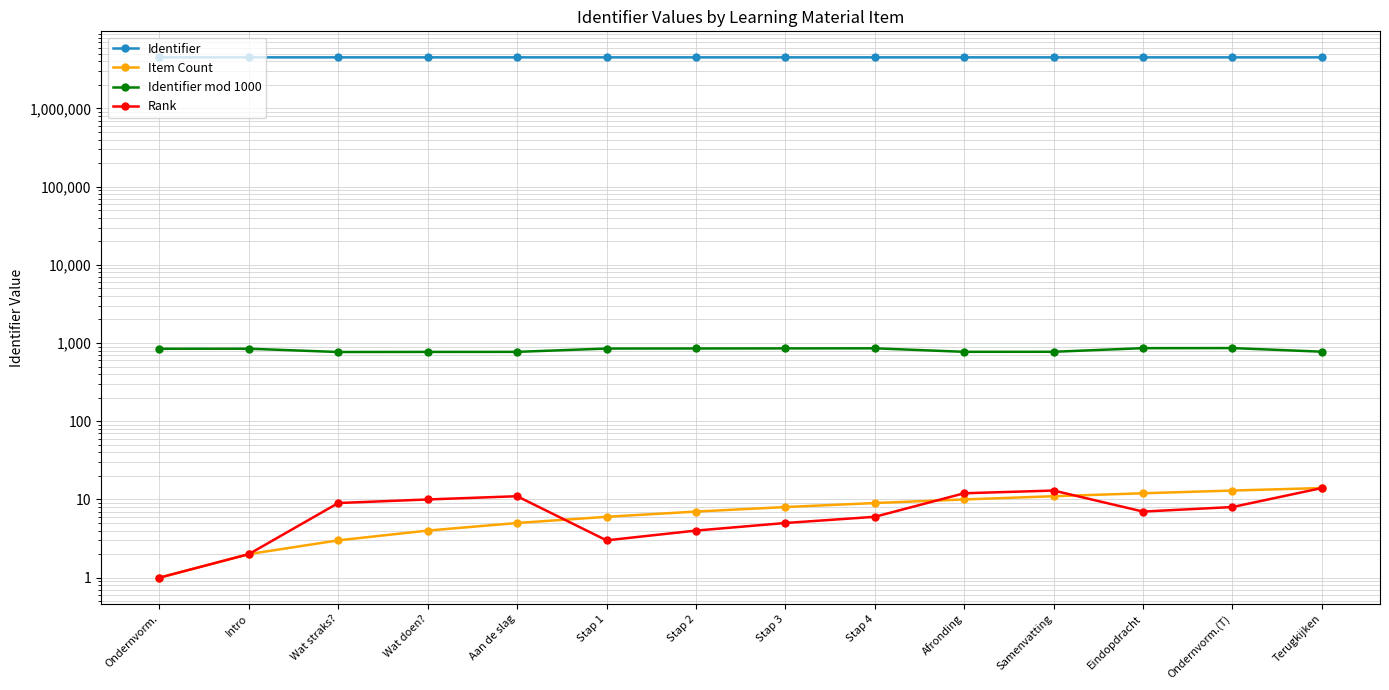

True or false: Rank has a value of 9 at Eindopdracht.

False